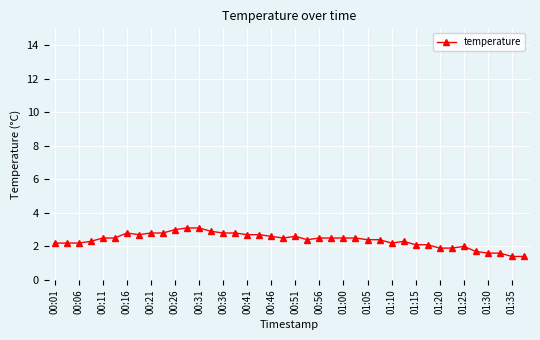

How many data points does each series have?

40